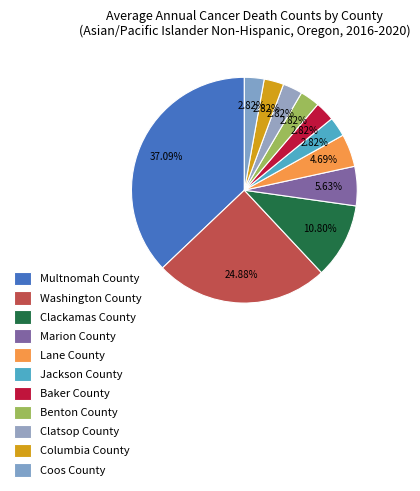

Count the number of slices in the pie.

11